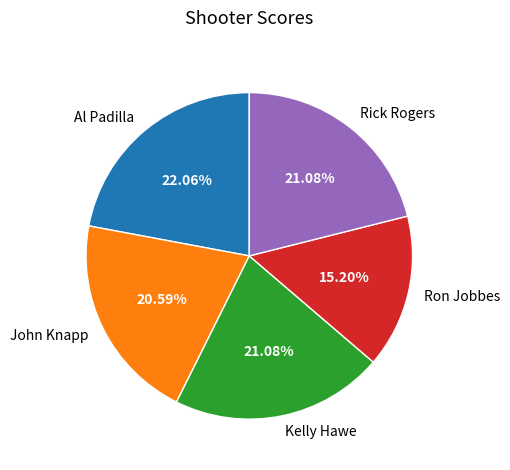

The Kelly Hawe slice represents 11% of the pie. True or false?

False